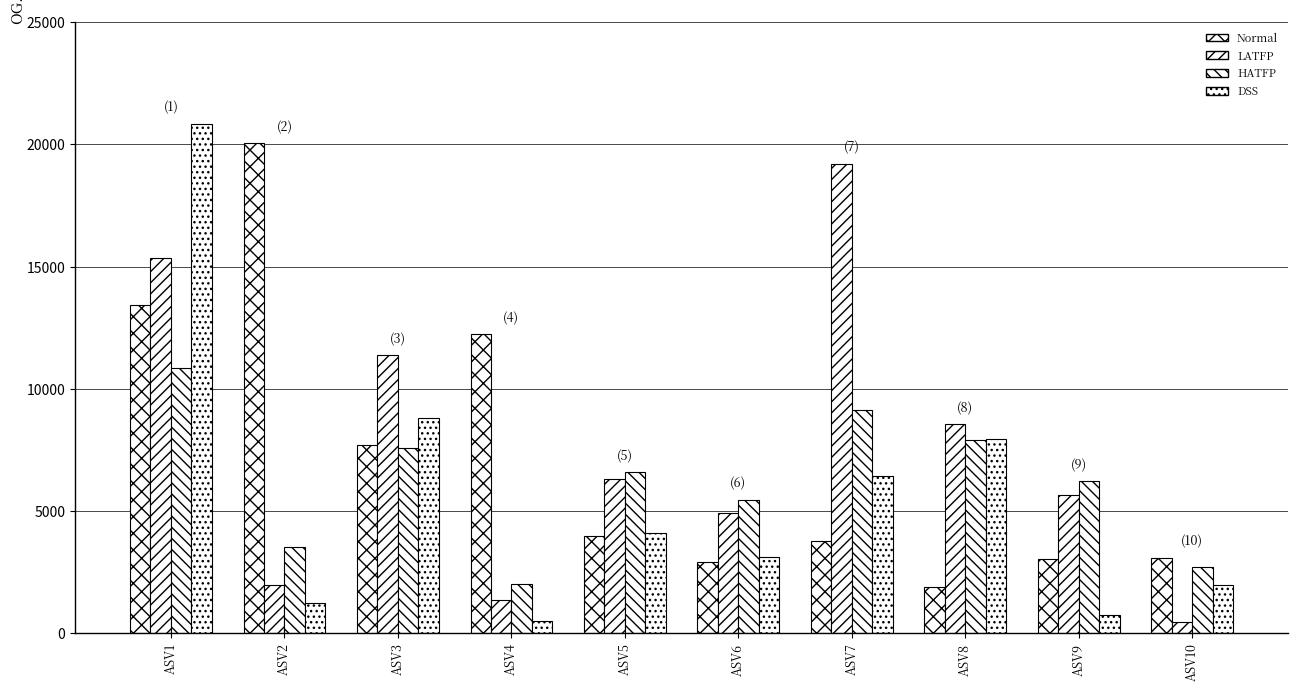

Which label corresponds to the largest value in the chart?

ASV1